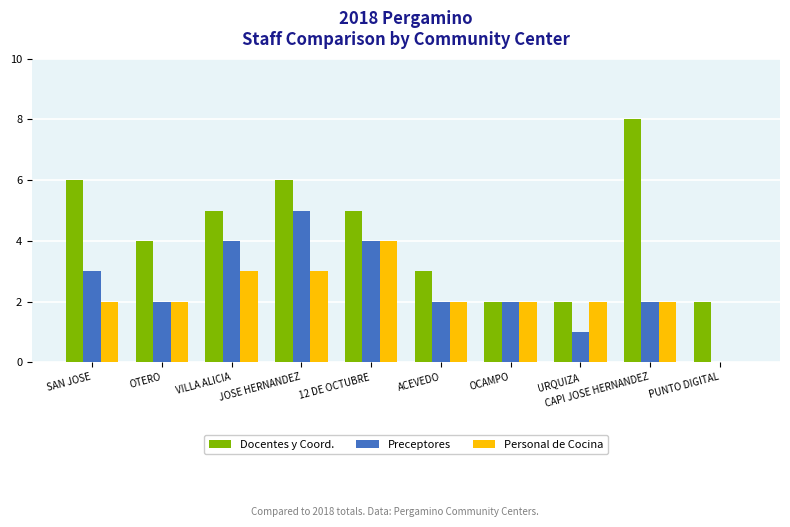

Reading right to left, extract all data points from this chart.

Docentes y Coord.: PUNTO DIGITAL=2	CAPI JOSE HERNANDEZ=8	URQUIZA=2	OCAMPO=2	ACEVEDO=3	12 DE OCTUBRE=5	JOSE HERNANDEZ=6	VILLA ALICIA=5	OTERO=4	SAN JOSE=6
Preceptores: PUNTO DIGITAL=0	CAPI JOSE HERNANDEZ=2	URQUIZA=1	OCAMPO=2	ACEVEDO=2	12 DE OCTUBRE=4	JOSE HERNANDEZ=5	VILLA ALICIA=4	OTERO=2	SAN JOSE=3
Personal de Cocina: PUNTO DIGITAL=0	CAPI JOSE HERNANDEZ=2	URQUIZA=2	OCAMPO=2	ACEVEDO=2	12 DE OCTUBRE=4	JOSE HERNANDEZ=3	VILLA ALICIA=3	OTERO=2	SAN JOSE=2